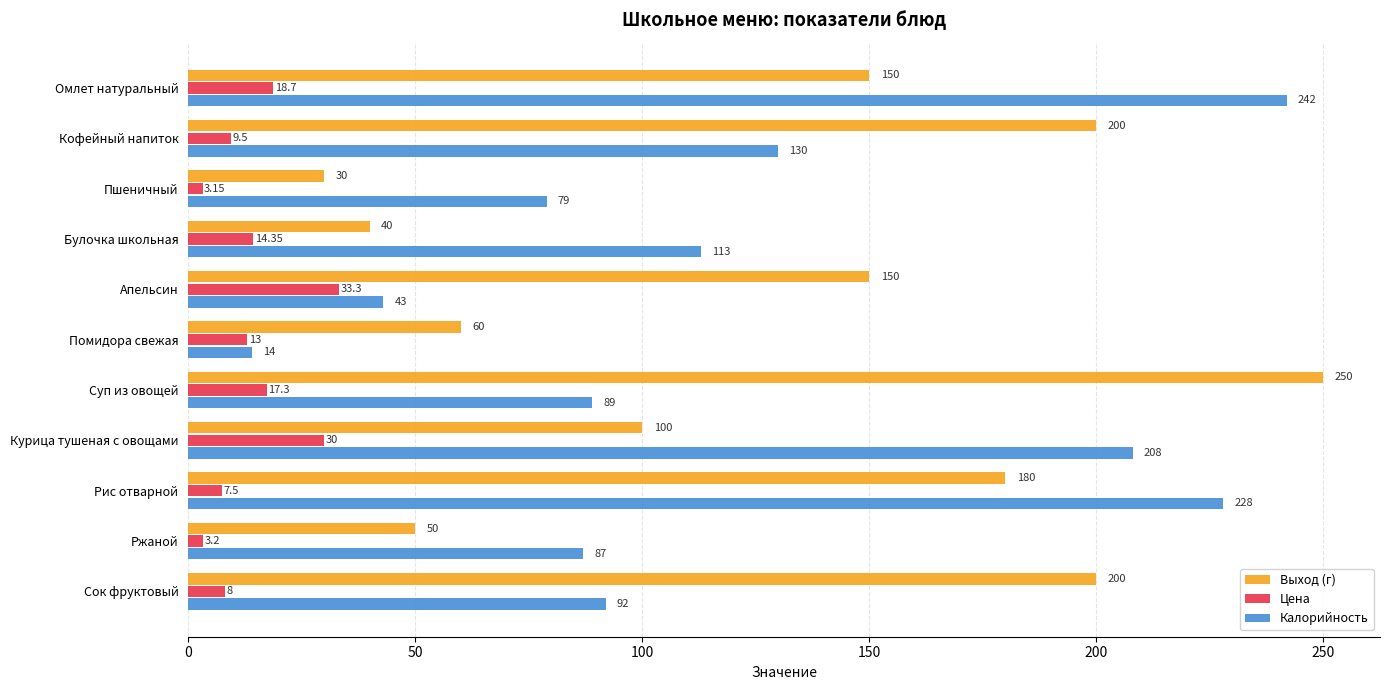

Which series has the largest total across all categories?

Выход (г)